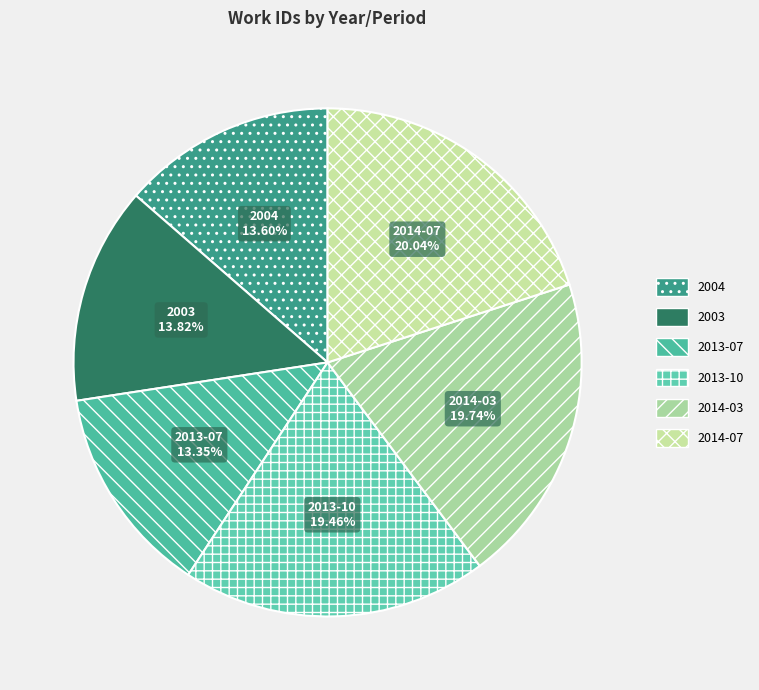

How many slices are in this pie chart?

6